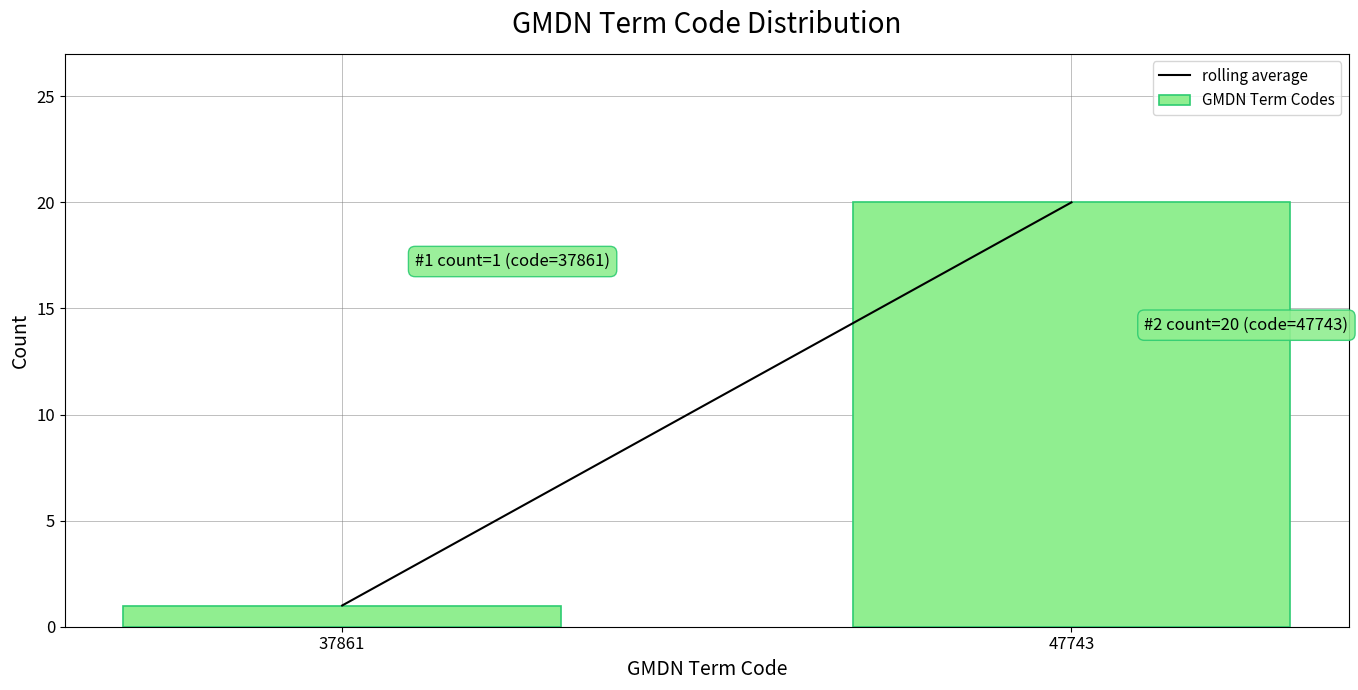

Reading right to left, extract all data points from this chart.

47743=20	37861=1